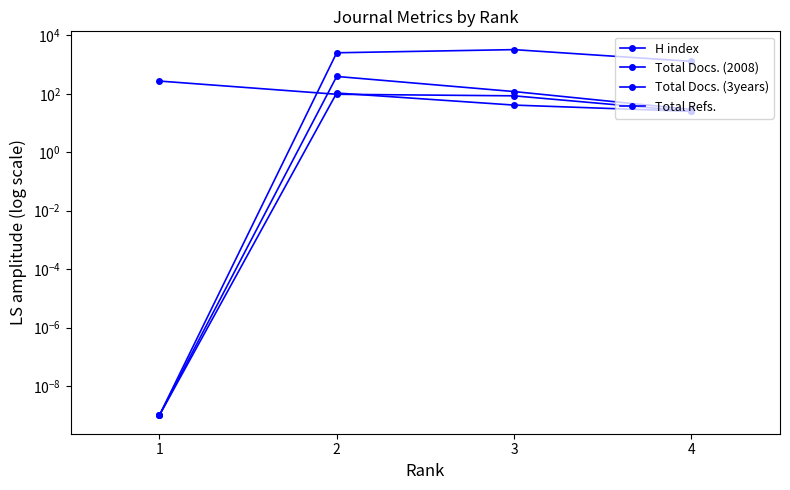

What is the approximate value of H index at 3?

85.0